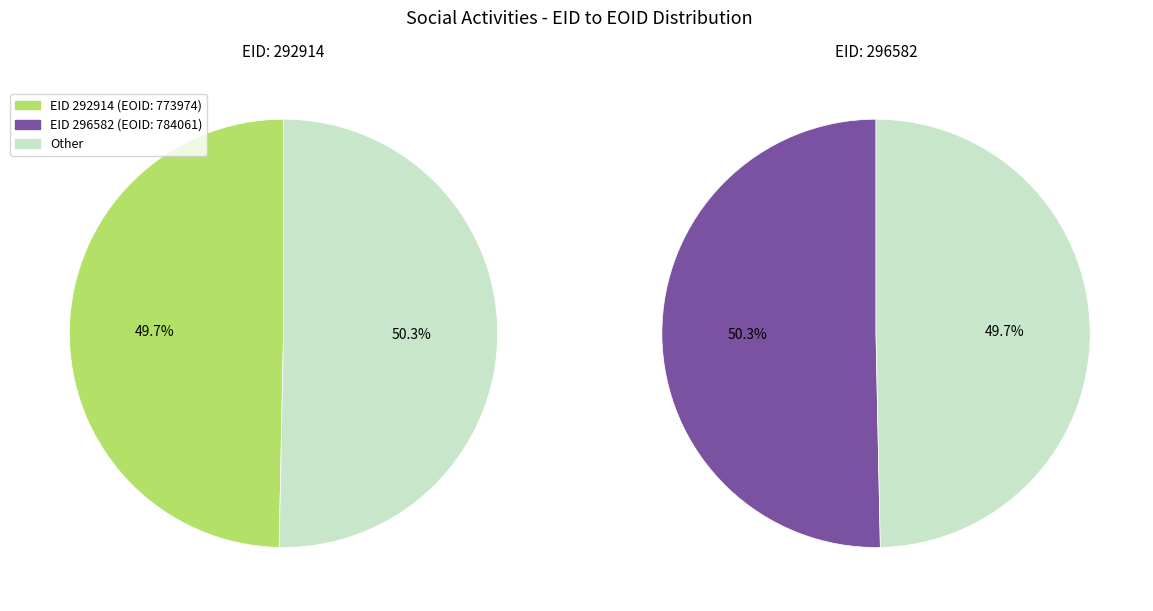

Which category accounts for the majority?

296582